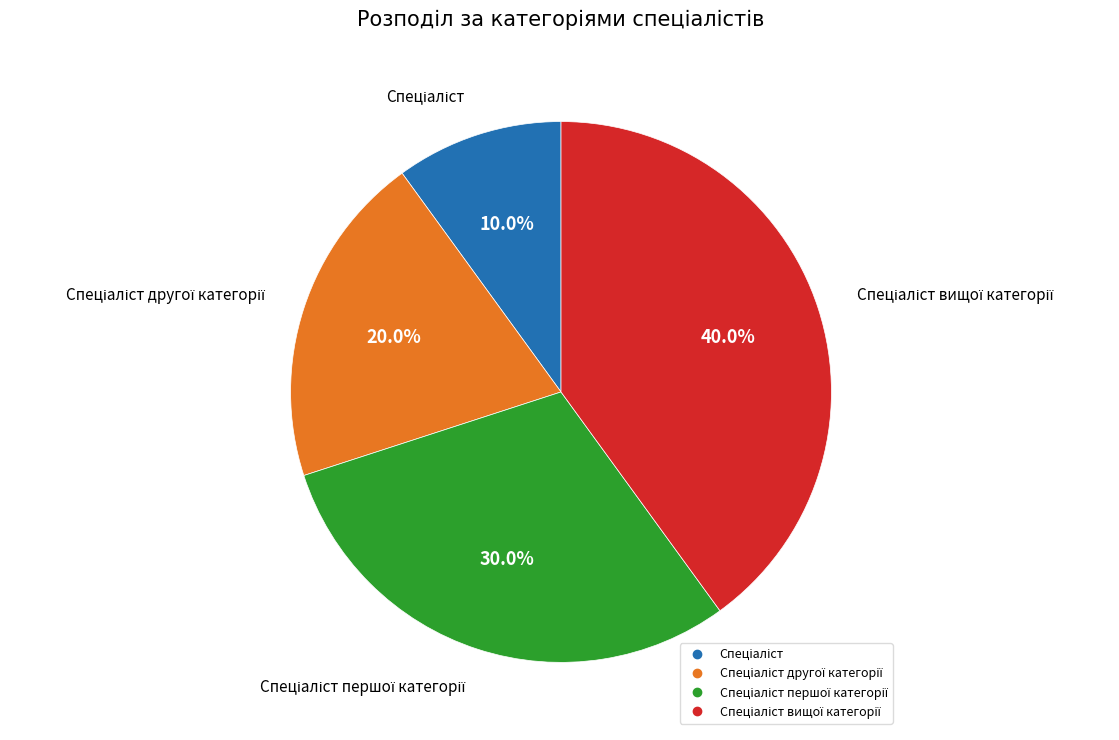

Count the number of slices in the pie.

4